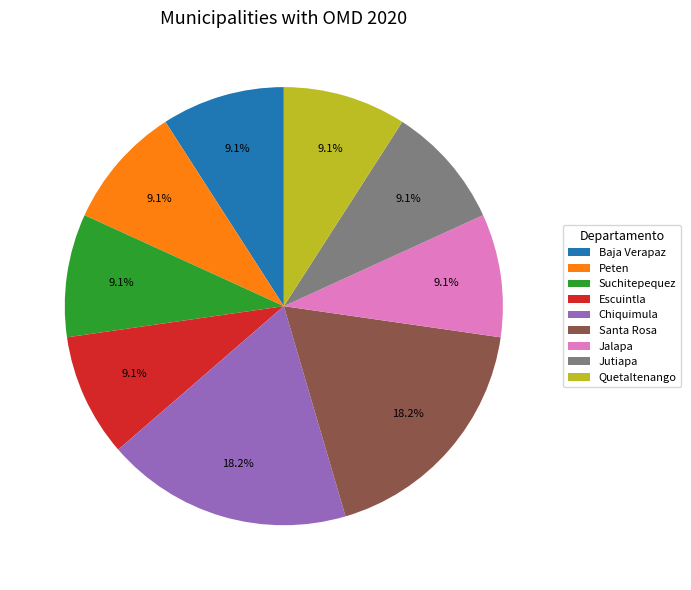

True or false: Escuintla accounts for 1% of the total.

False